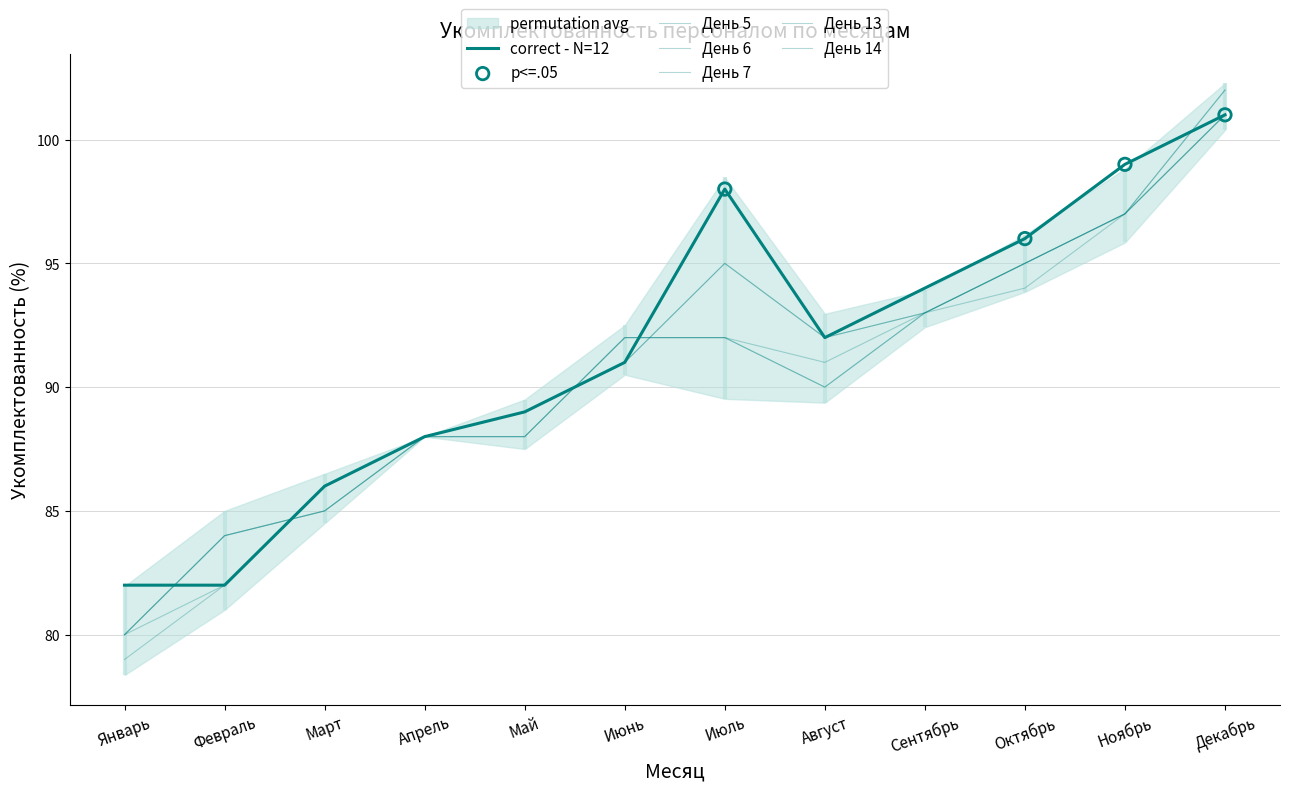

Is the value of День 5 at Апрель greater than the value of День 20 at Июль?

No